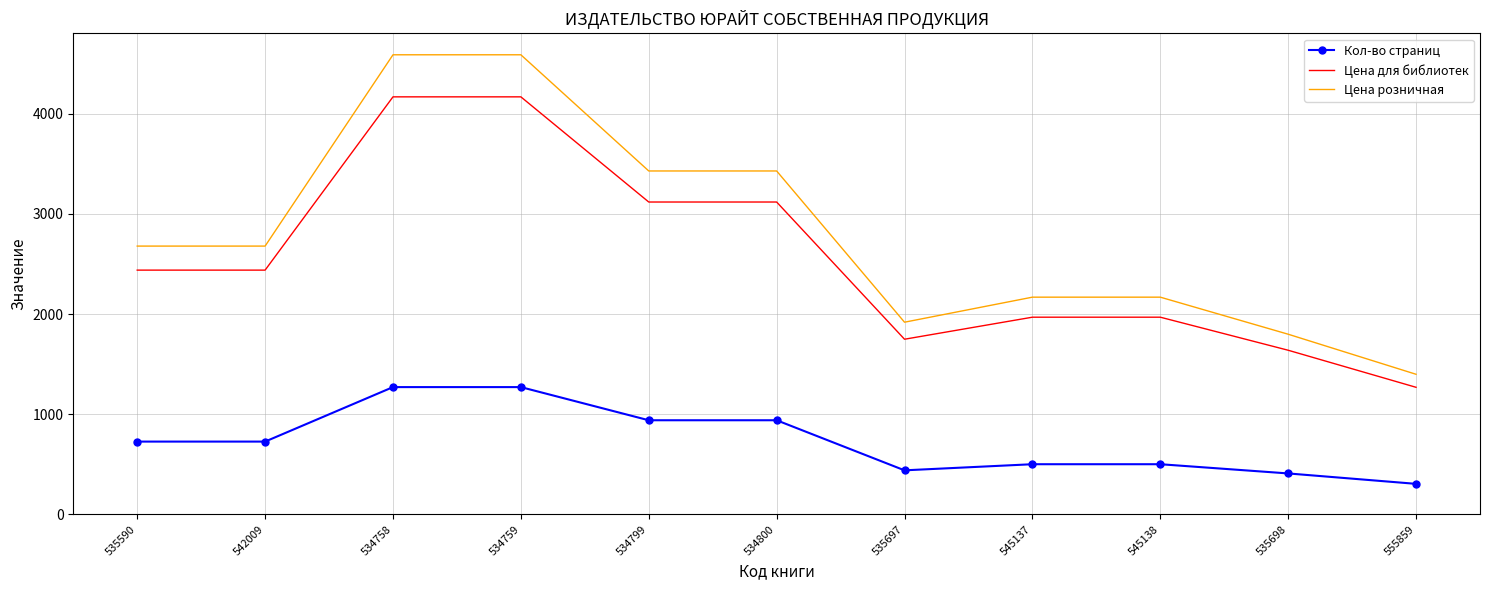

What is the difference between the second highest and minimum values in the Цена розничная series?

3190